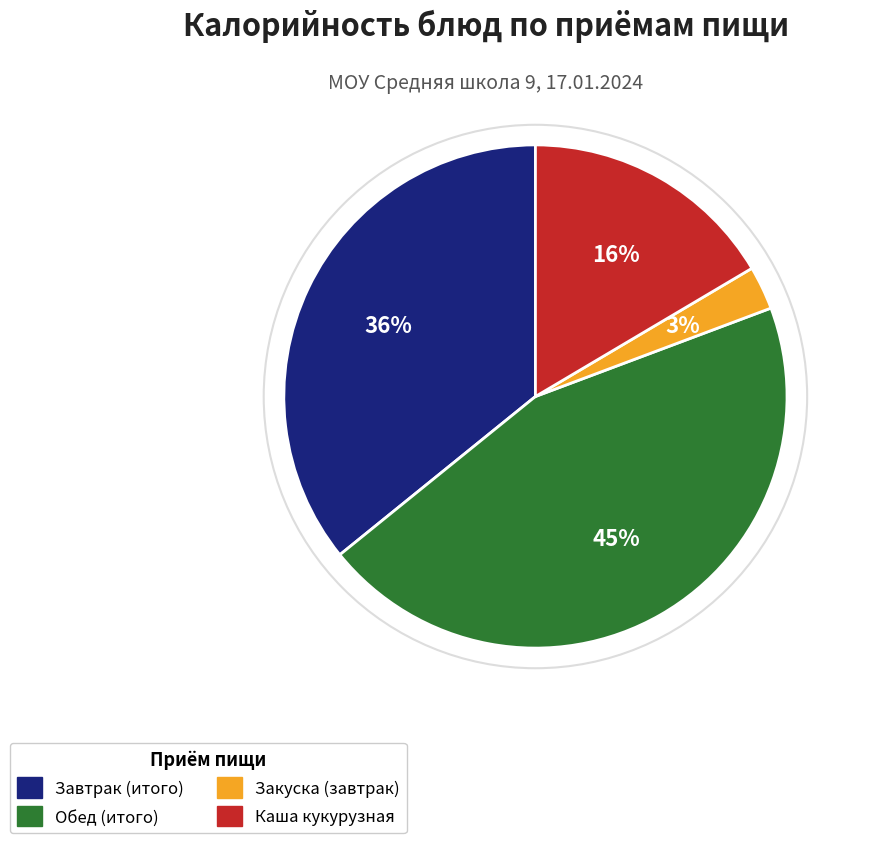

Does any single category account for the majority?

No